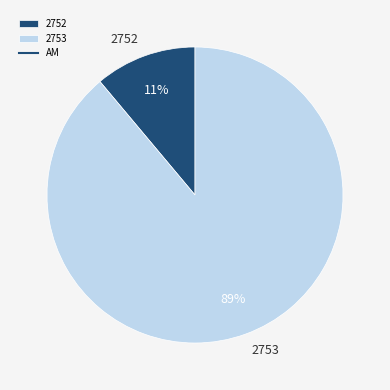

Which category has the biggest portion of the pie?

2753